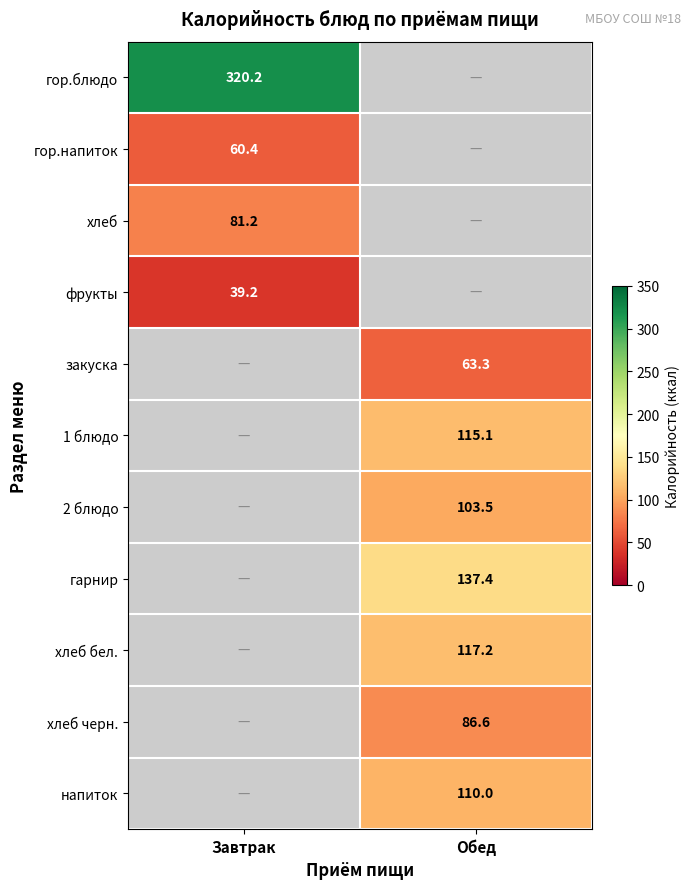

The хлеб черн. series shows 86.6 at Обед. True or false?

True